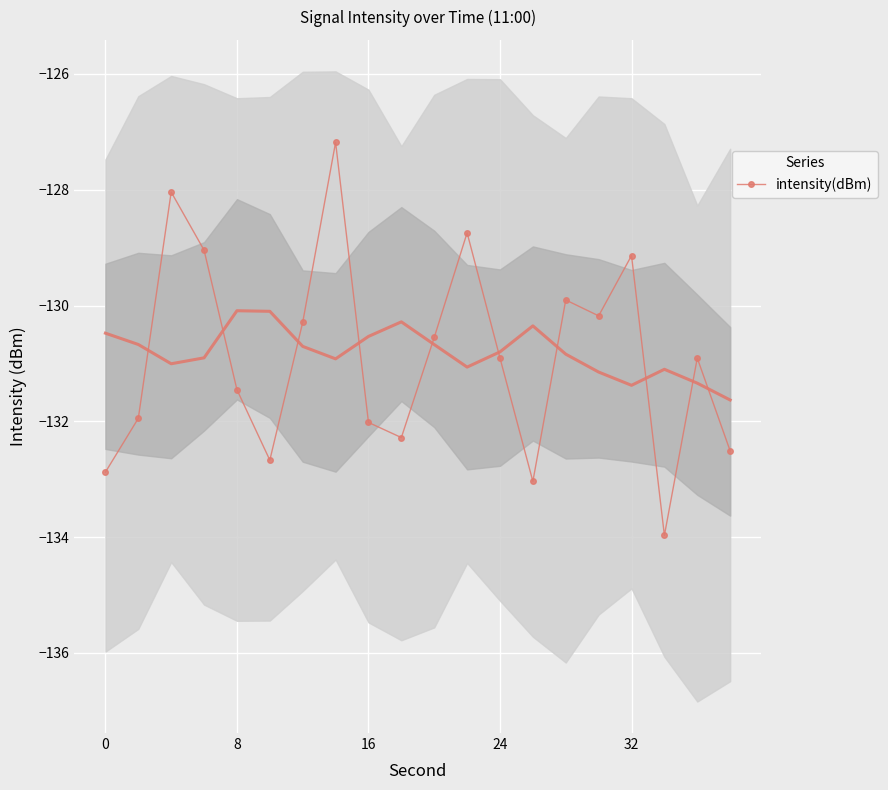

What is the lowest value of the intensity(dBm) series?

-134.0